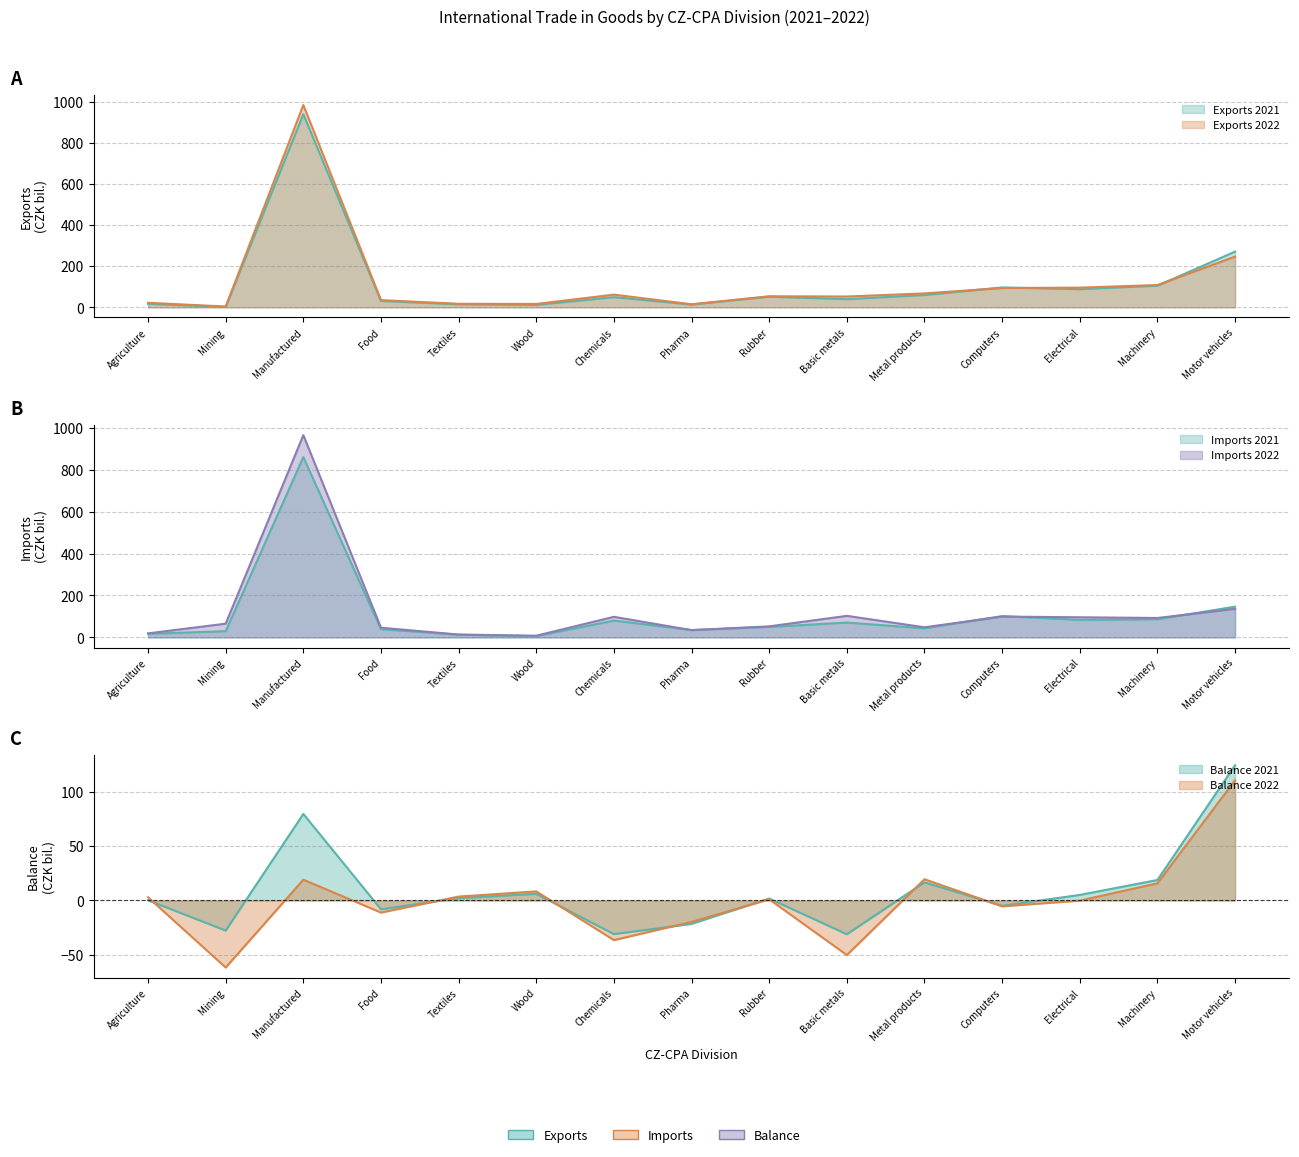

What is the spread (max minus min) of values at Motor vehicles?

160.6